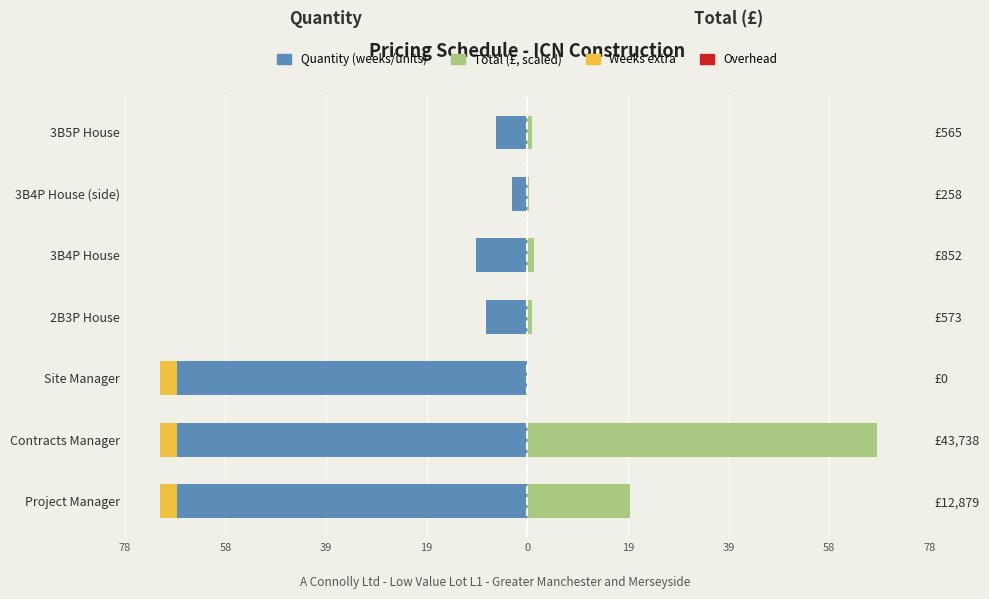

Reading right to left, list all the values displayed in this chart.

Quantity: -6.0	-3.0	-10.0	-8.0	-68.0	-68.0	-68.0
Total (£): 0.9	0.4	1.3	0.9	0.0	68.0	20.0
Weeks (extra): 0.0	0.0	0.0	0.0	-3.4	-3.4	-3.4
Overhead: 0.6	0.6	0.6	0.6	0.6	0.6	0.6